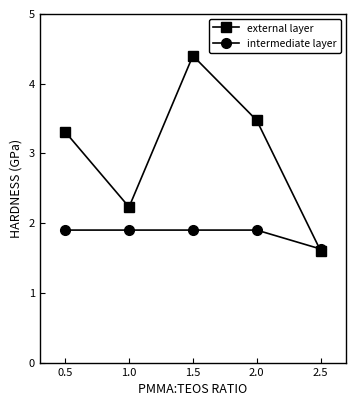

Which series has the largest range (max minus min)?

external layer